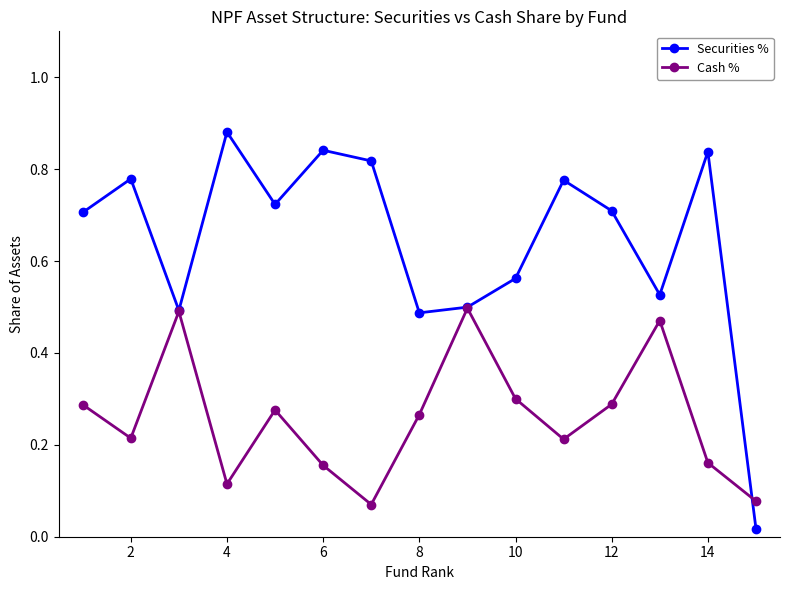

How many interior local valleys does the Cash % series have?

4